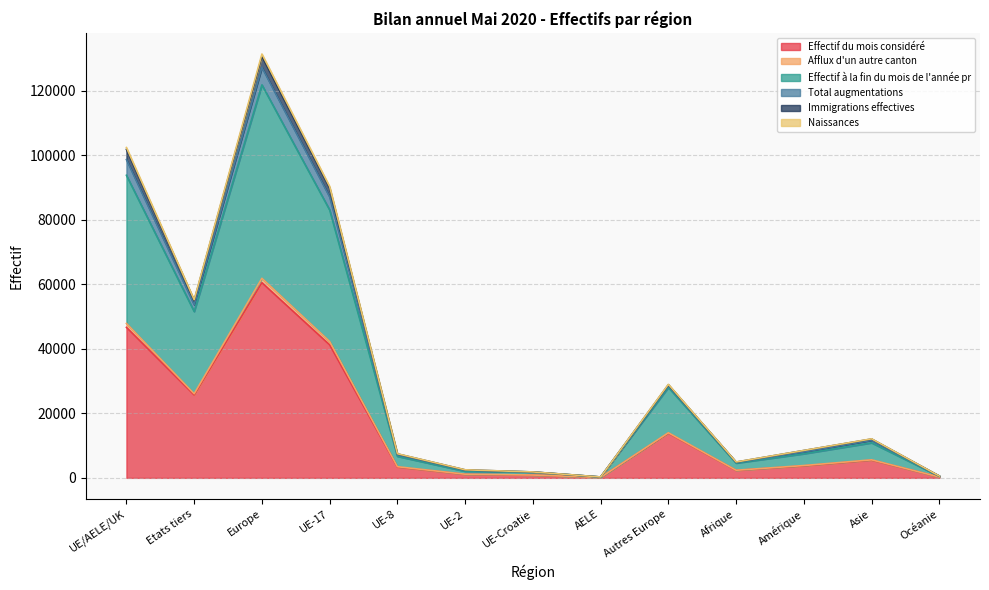

What is the lowest value of the Naissances series?

131